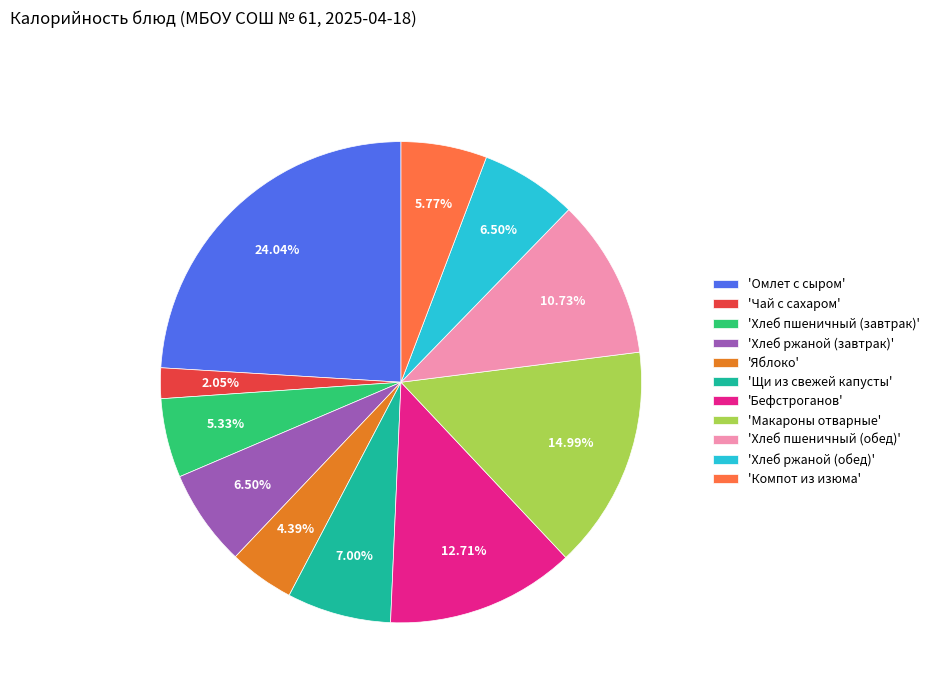

Which has a higher value, 'Чай с сахаром' or 'Щи из свежей капусты'?

'Щи из свежей капусты'